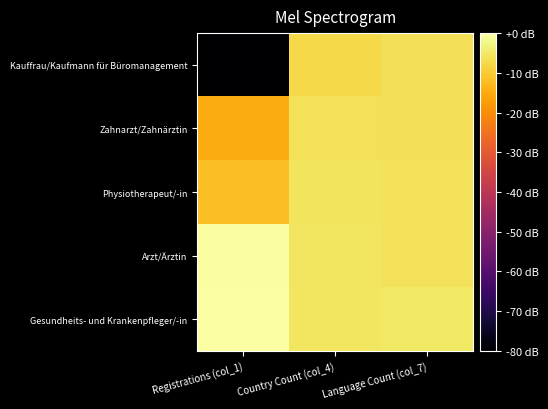

List the series in order of their peak value, lowest first.

Kauffrau/Kaufmann für Büromanagement, Zahnarzt/Zahnärztin, Physiotherapeut/-in, Arzt/Ärztin, Gesundheits- und Krankenpfleger/-in